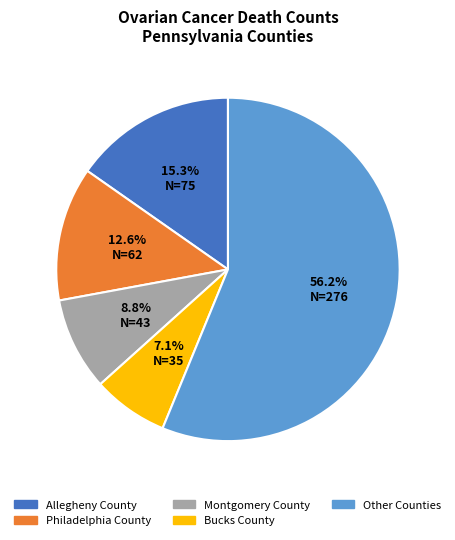

Is there any slice that represents more than half of the pie?

Yes